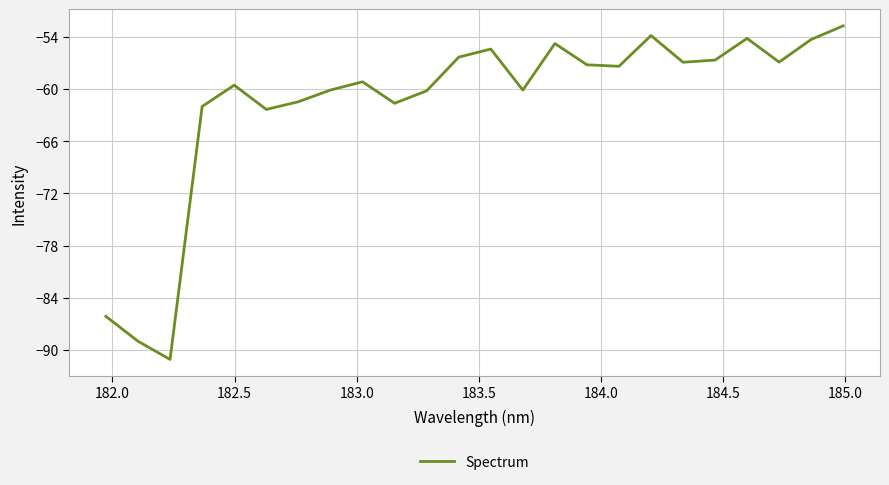

What is the difference between the maximum and minimum values?

38.4